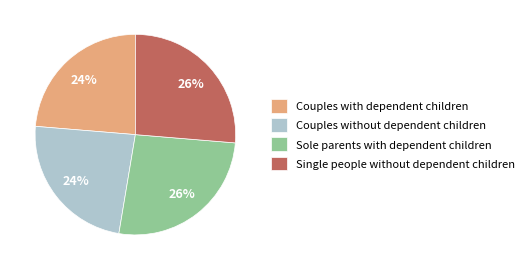

Is there a majority slice in this chart?

No